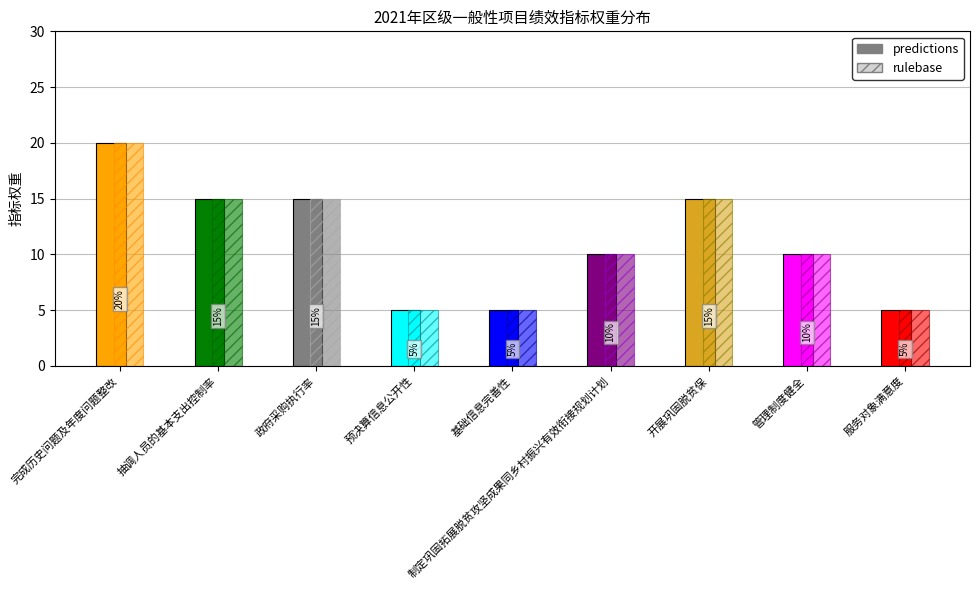

At which label is the value closest to 12?

制定巩固拓展脱贫攻坚成果同乡村振兴有效衔接规划计划